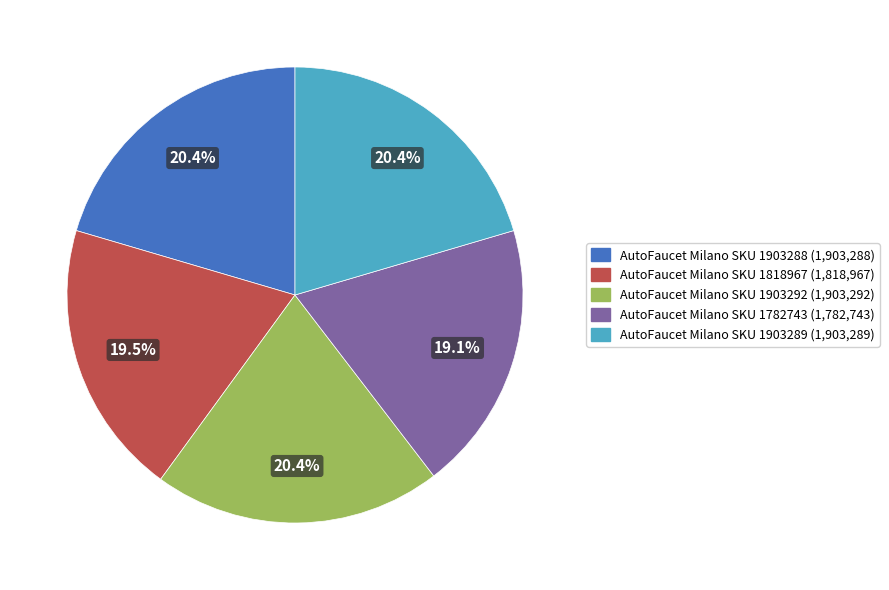

What percentage do AutoFaucet Milano SKU 1903292 and AutoFaucet Milano SKU 1903289 together represent?

40.9%